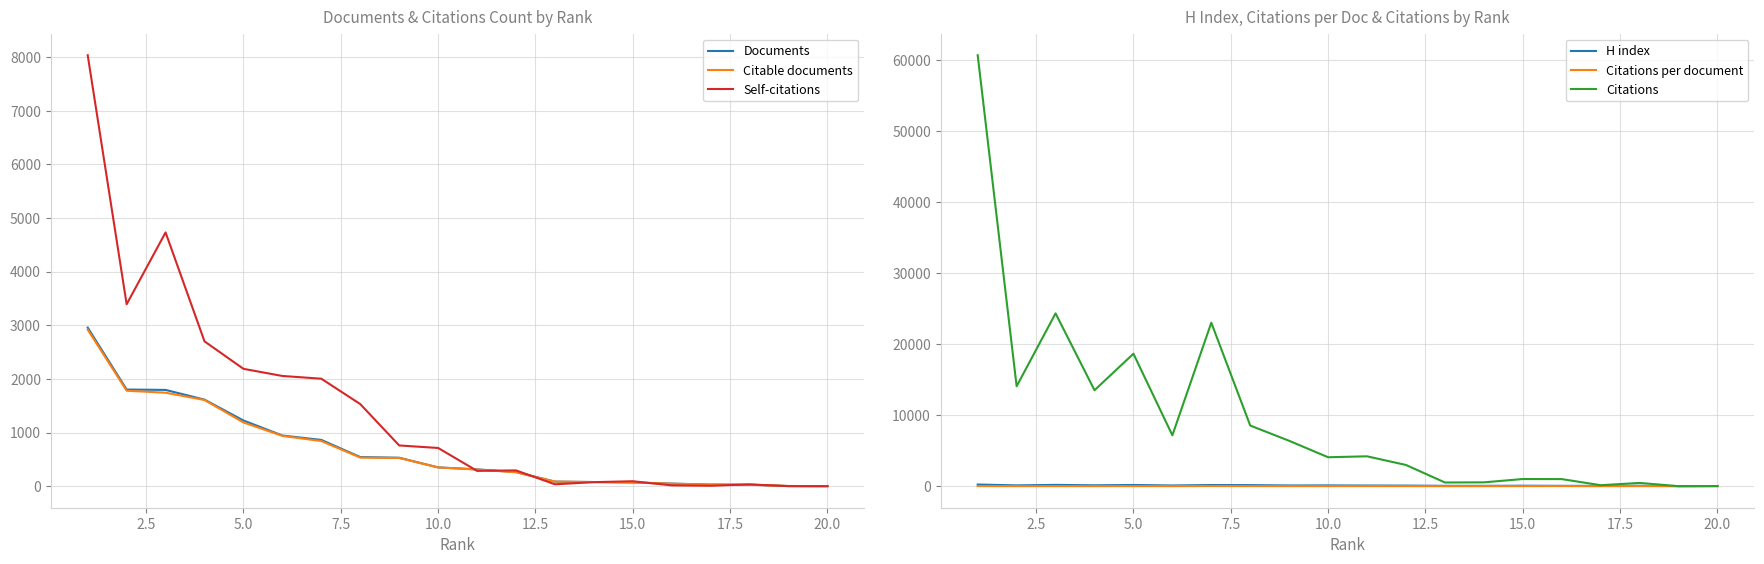

How many lines are shown in the chart?

6